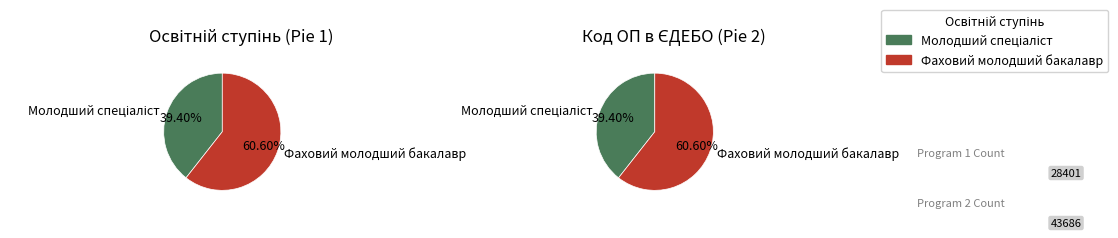

How many segments does this pie chart have?

2